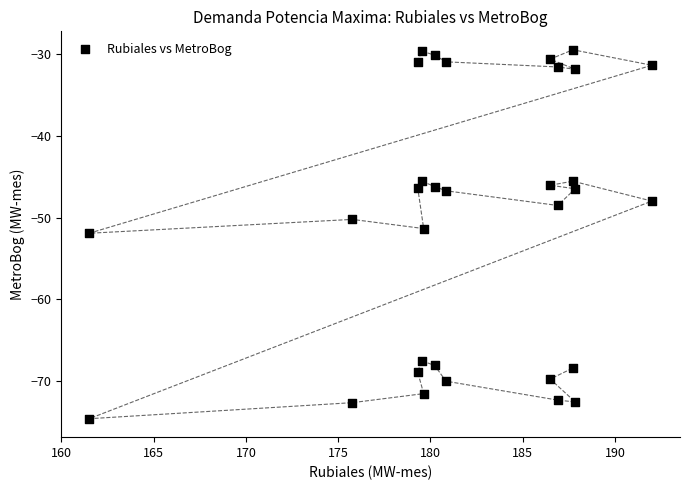

What is the range of X values (max minus min)?

30.5